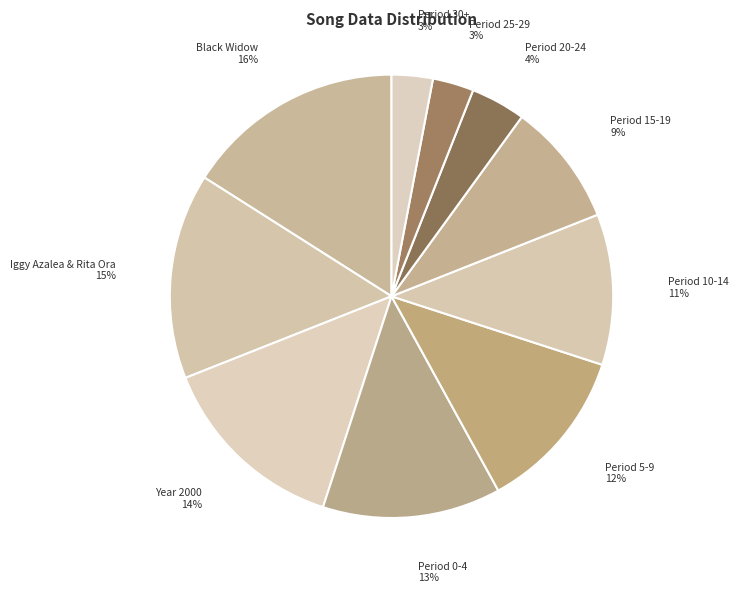

Is the sum of Iggy Azalea & Rita Ora and Period 0-4 greater than half?

No